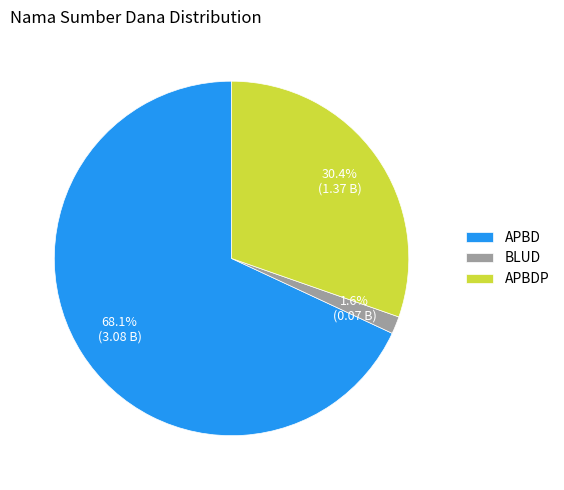

Which slice is the largest?

APBD